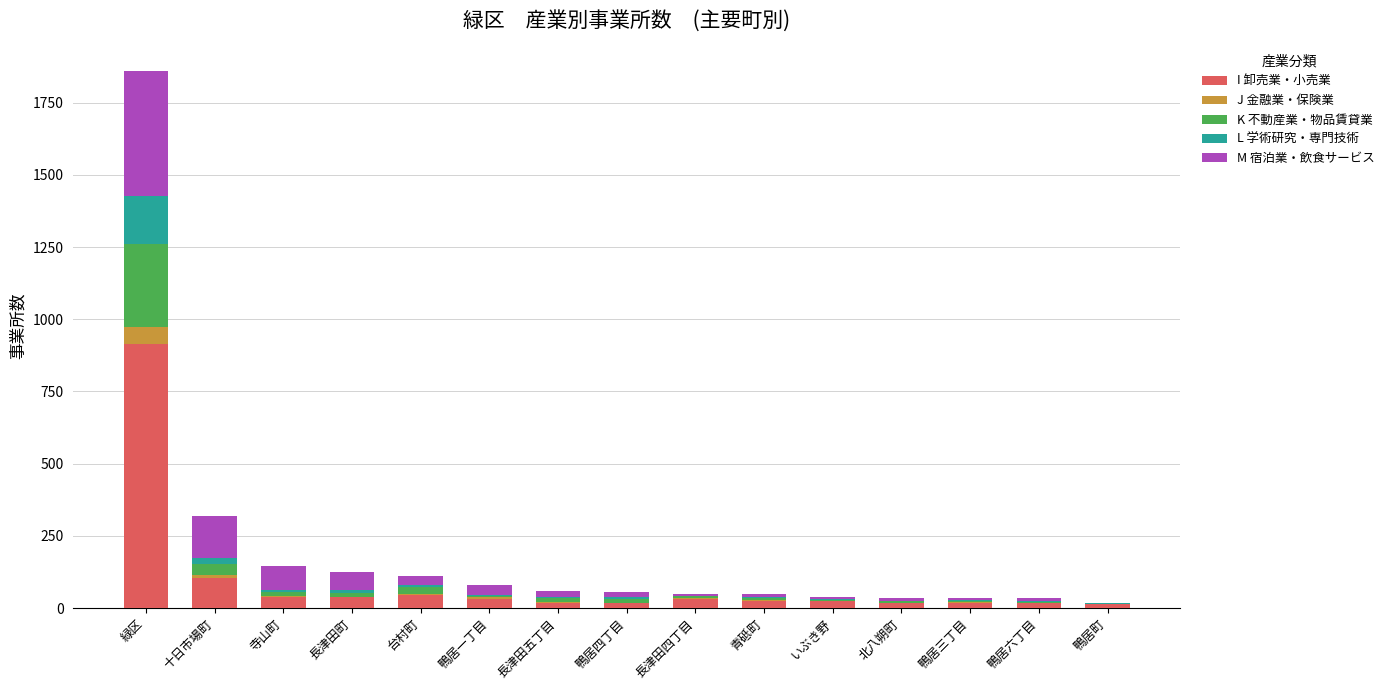

What is the total value across all series at 北八朔町?

35